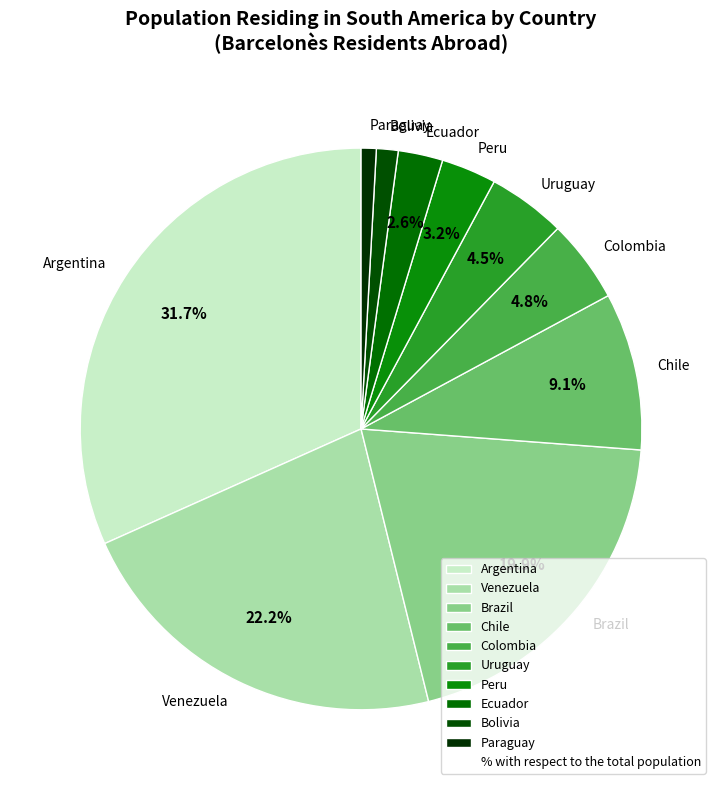

Which category has the biggest portion of the pie?

Argentina